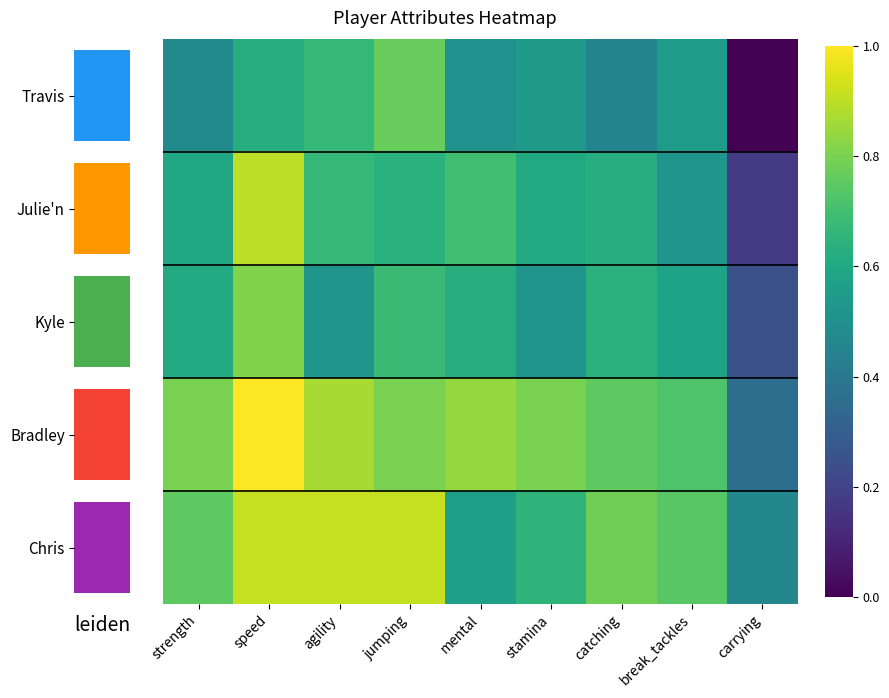

What is the difference between the highest and lowest values at stamina?

0.3